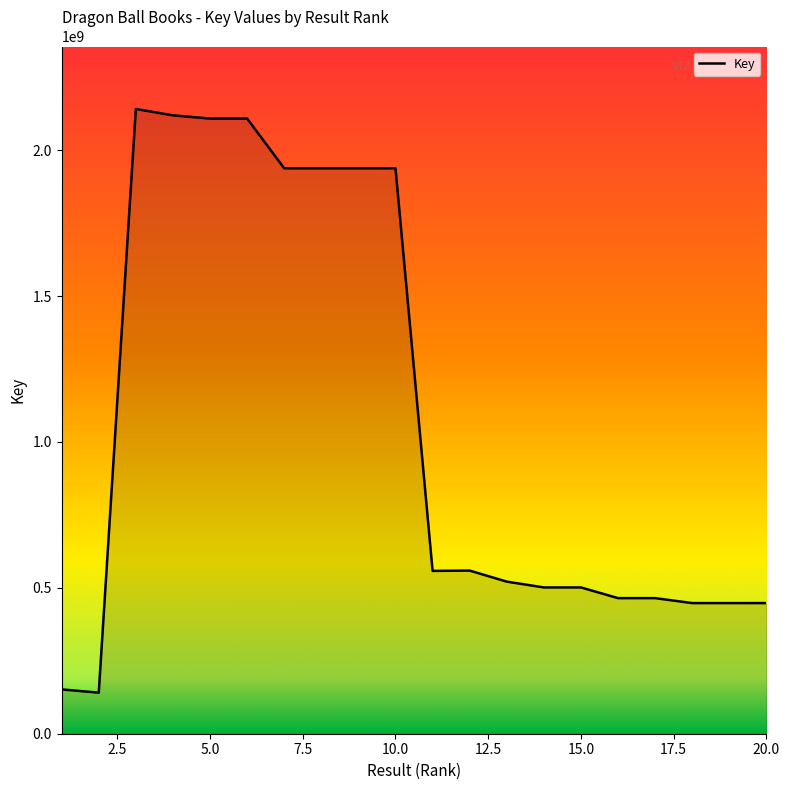

What is the sum of all values?

21437143299